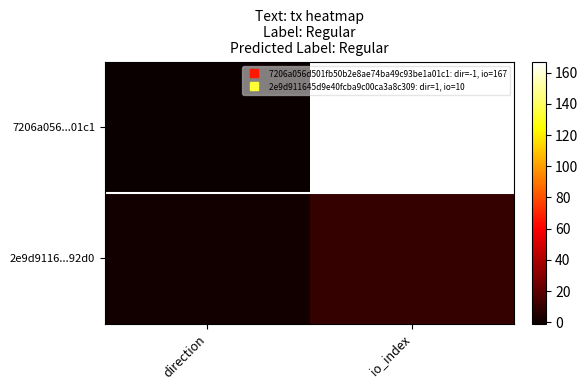

What is the spread (max minus min) of values at io_index?

157